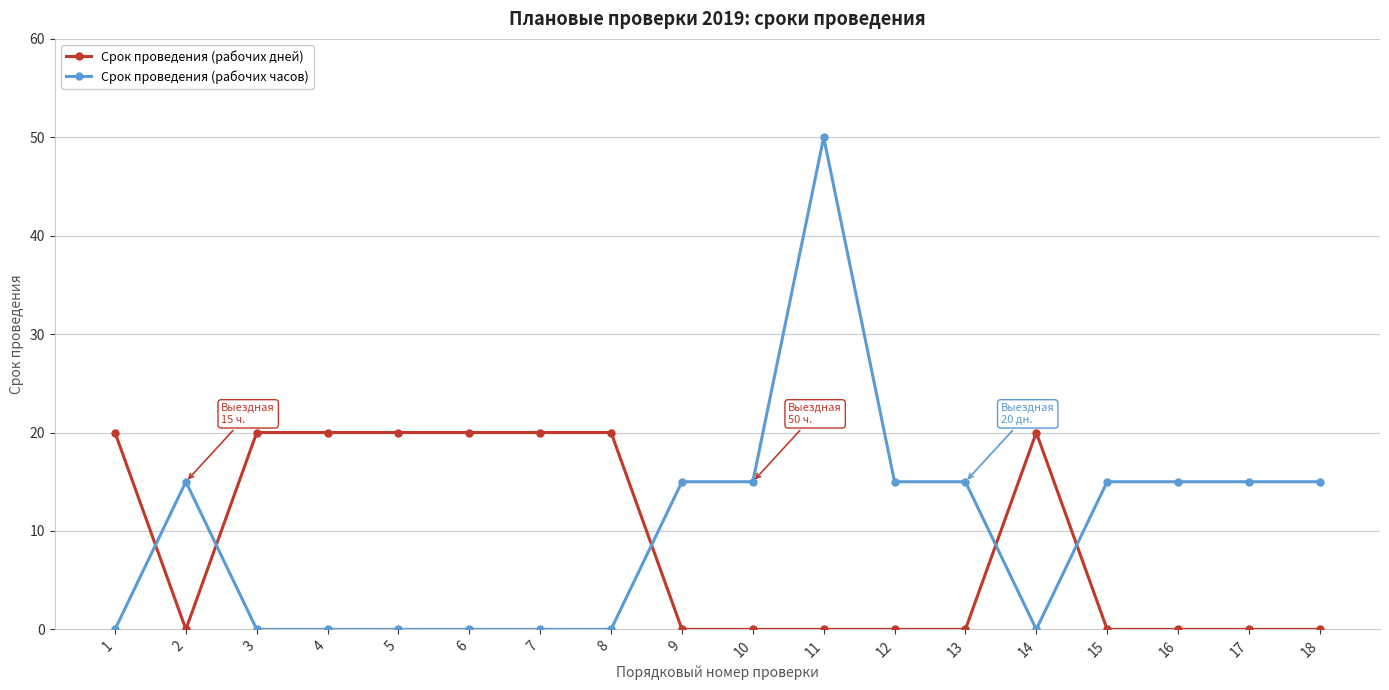

What are all the series names shown in the legend?

Срок проведения (рабочих дней), Срок проведения (рабочих часов)